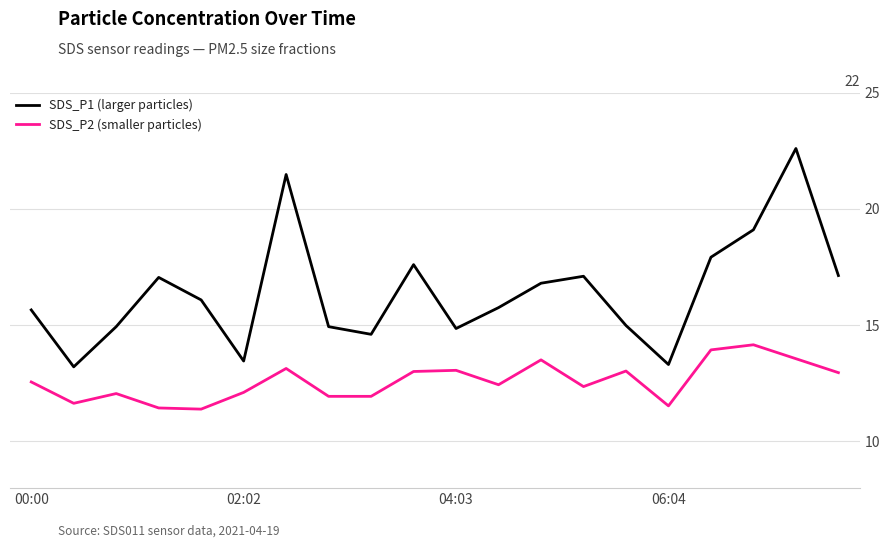

List the series in order of their peak value, highest first.

SDS_P1 (larger particles), SDS_P2 (smaller particles)